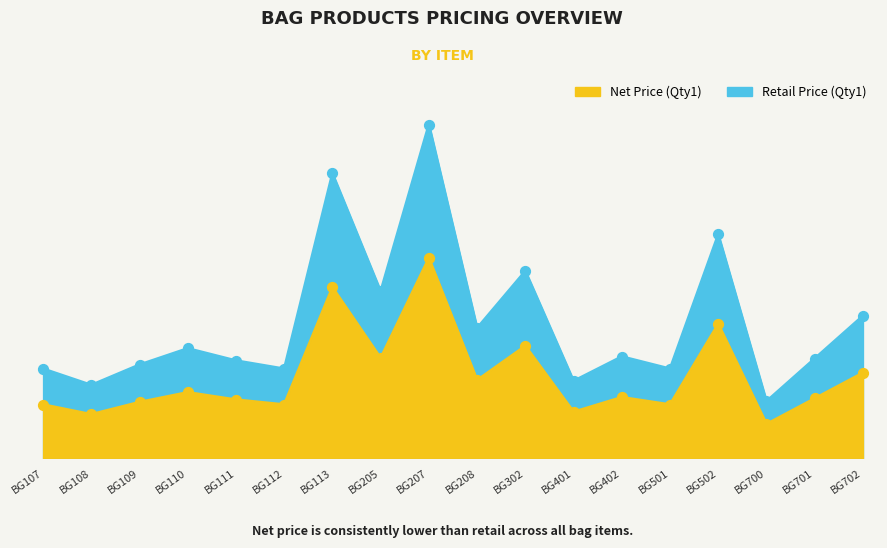

What is the total value across all series at BG502?

88.0